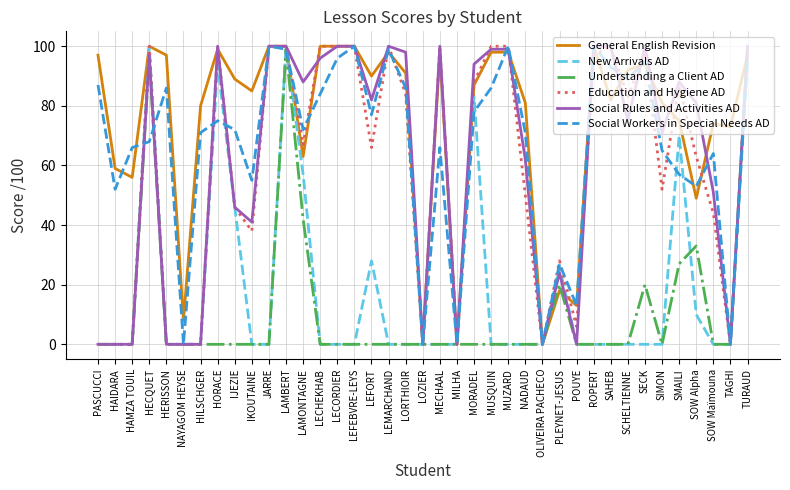

The value of Understanding a Client AD at NADAUD is 0. True or false?

True